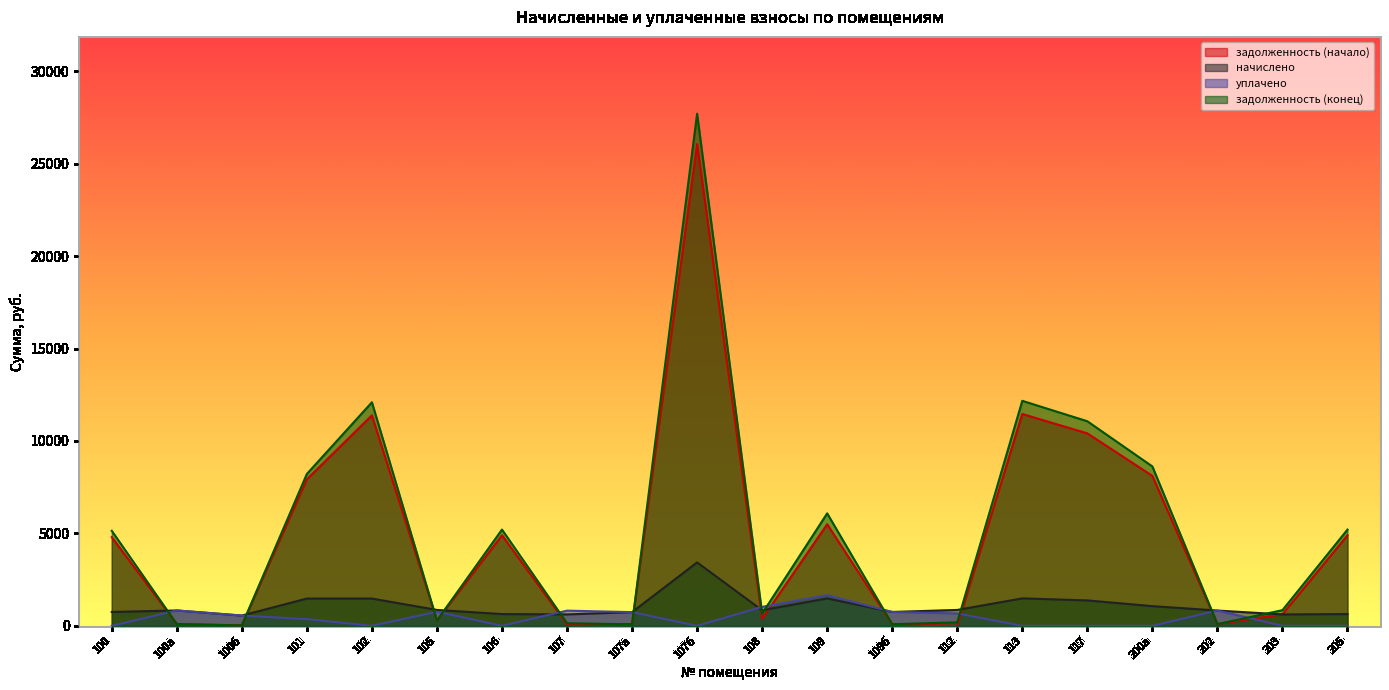

True or false: задолженность (начало) and задолженность (конец) cross at least once.

True